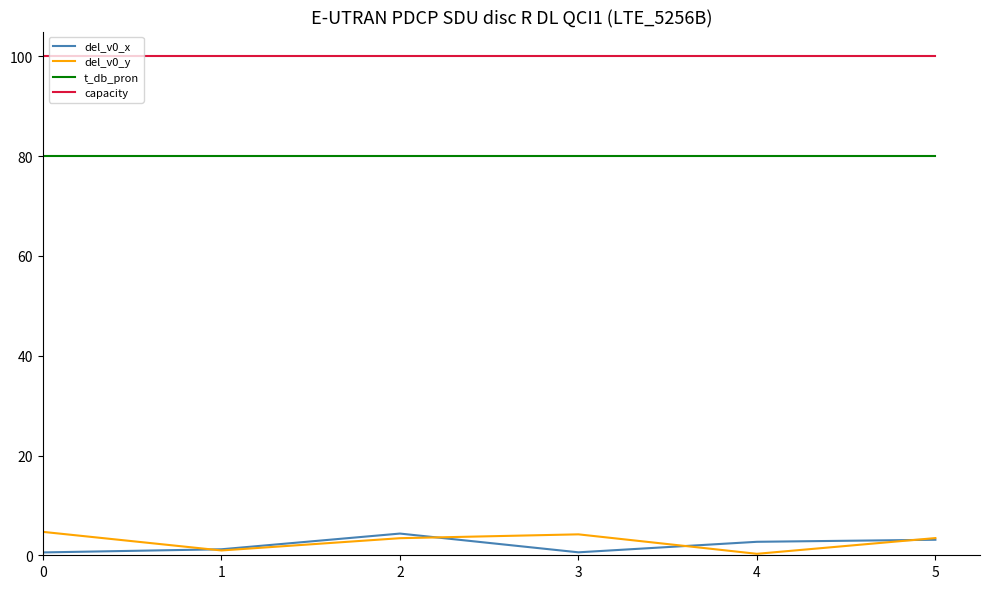

True or false: t_db_pron and capacity intersect in this chart.

False